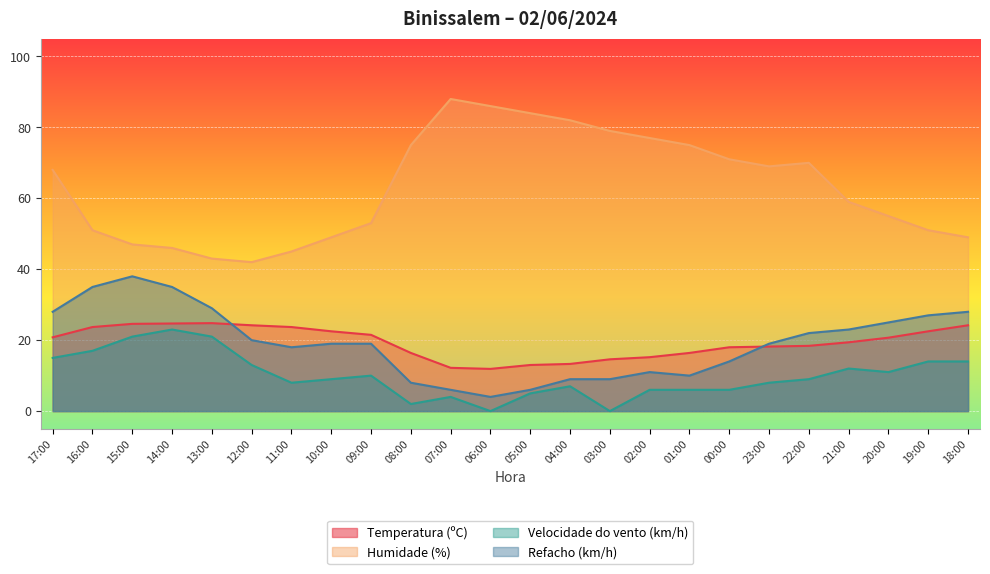

Is the value of Velocidade do vento (km/h) at 22:00 greater than the value of Temperatura (ºC) at 06:00?

No